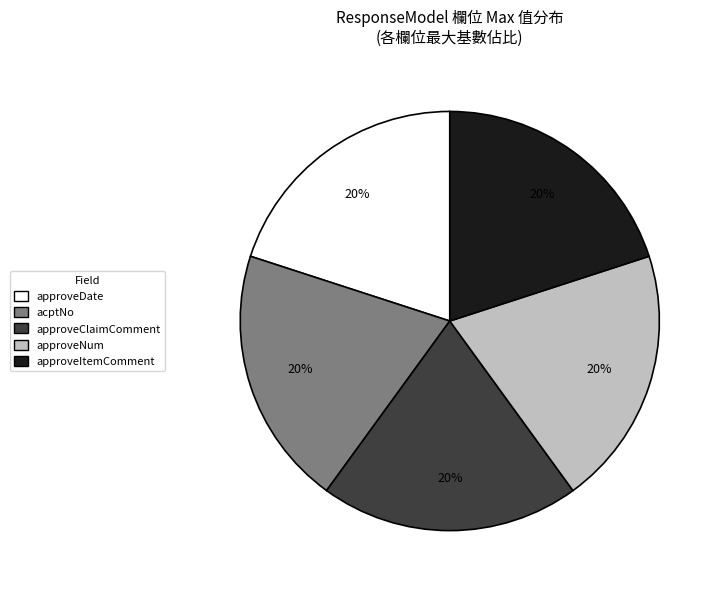

Is there a majority slice in this chart?

No